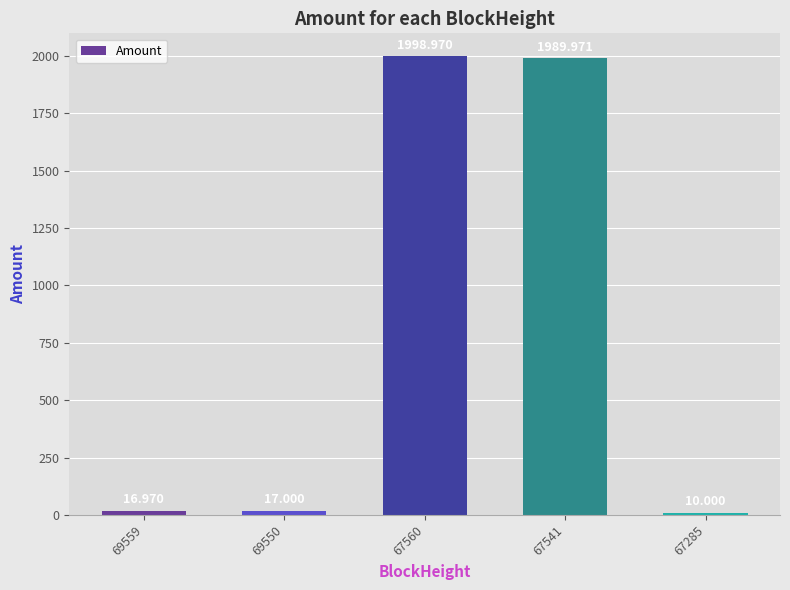

The chart shows a value of 3285.7 at 67560. True or false?

False